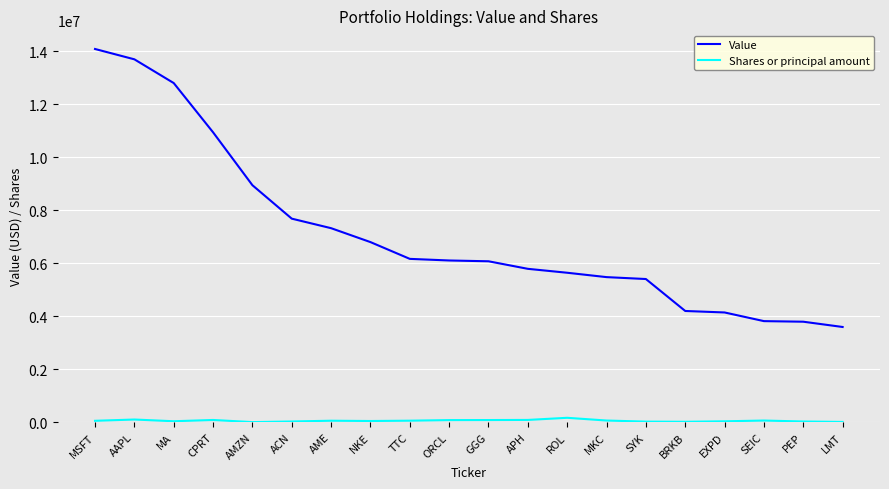

What is the difference between the Shares or principal amount values at MA and MKC?

26940